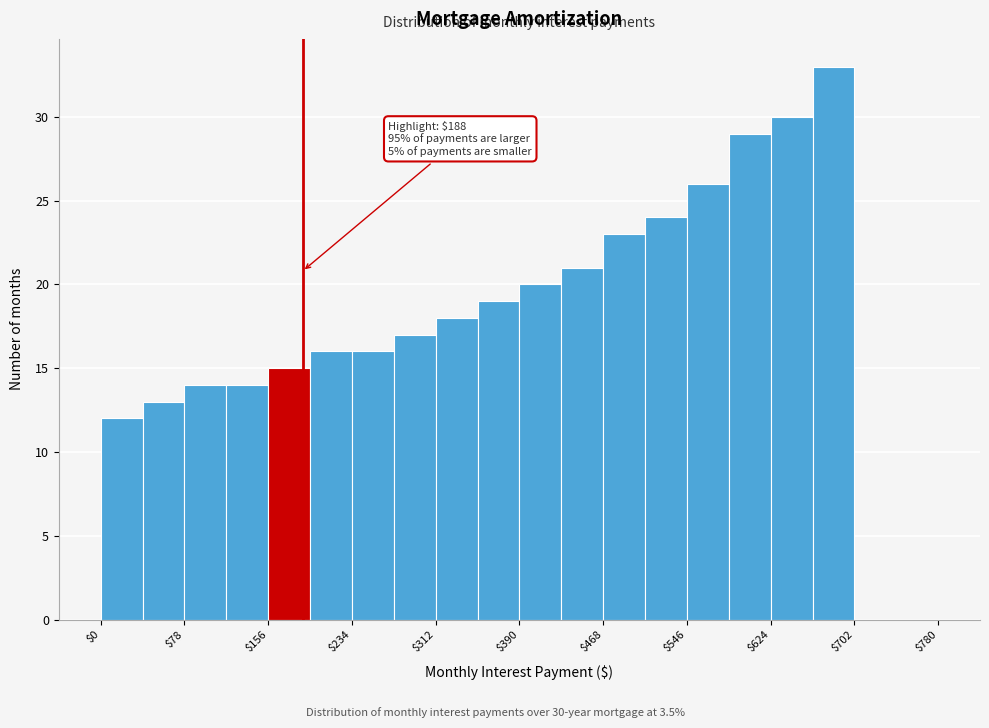

Around what value on the x-axis is the tallest bar? Give the approximate position of its centre, as read against the axis.

680